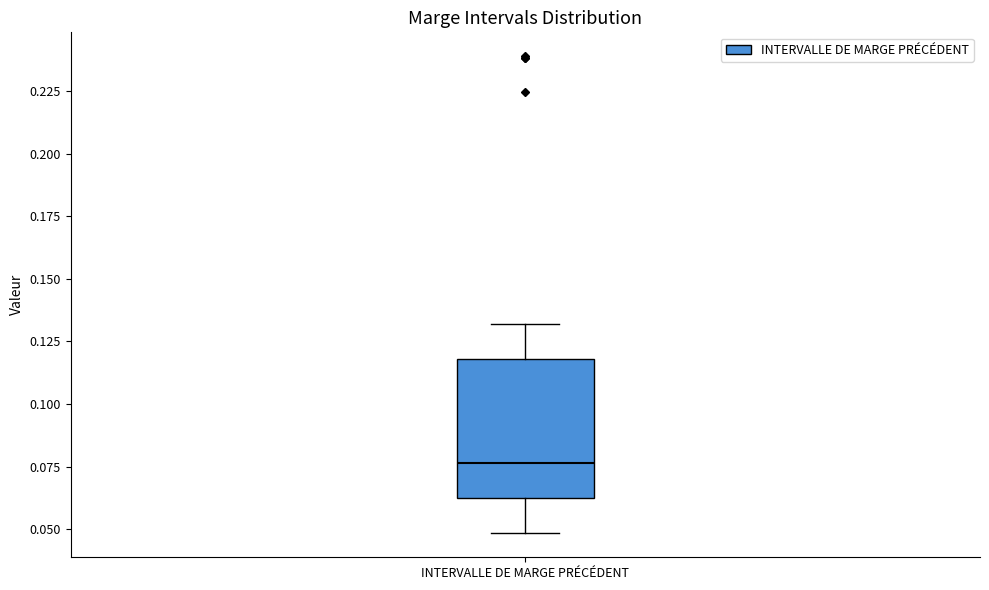

Where is the upper edge of the box for INTERVALLE DE MARGE PRÉCÉDENT on the y-axis? The values are not printed on the chart, so give them approximately, as read against the axis.

0.120